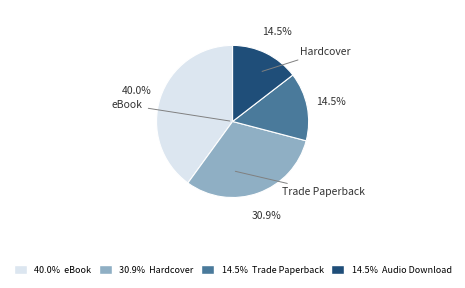

Is there any slice that represents more than half of the pie?

No